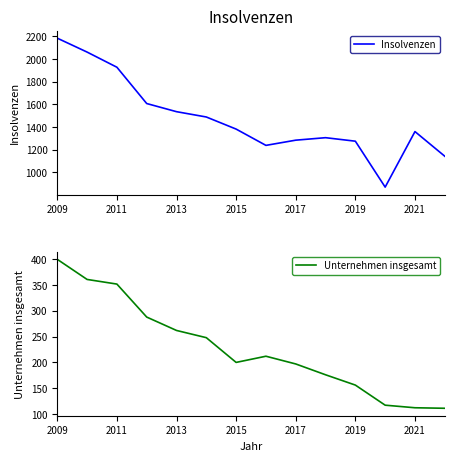

The value of Insolvenzen at 2013 is 2089. True or false?

False